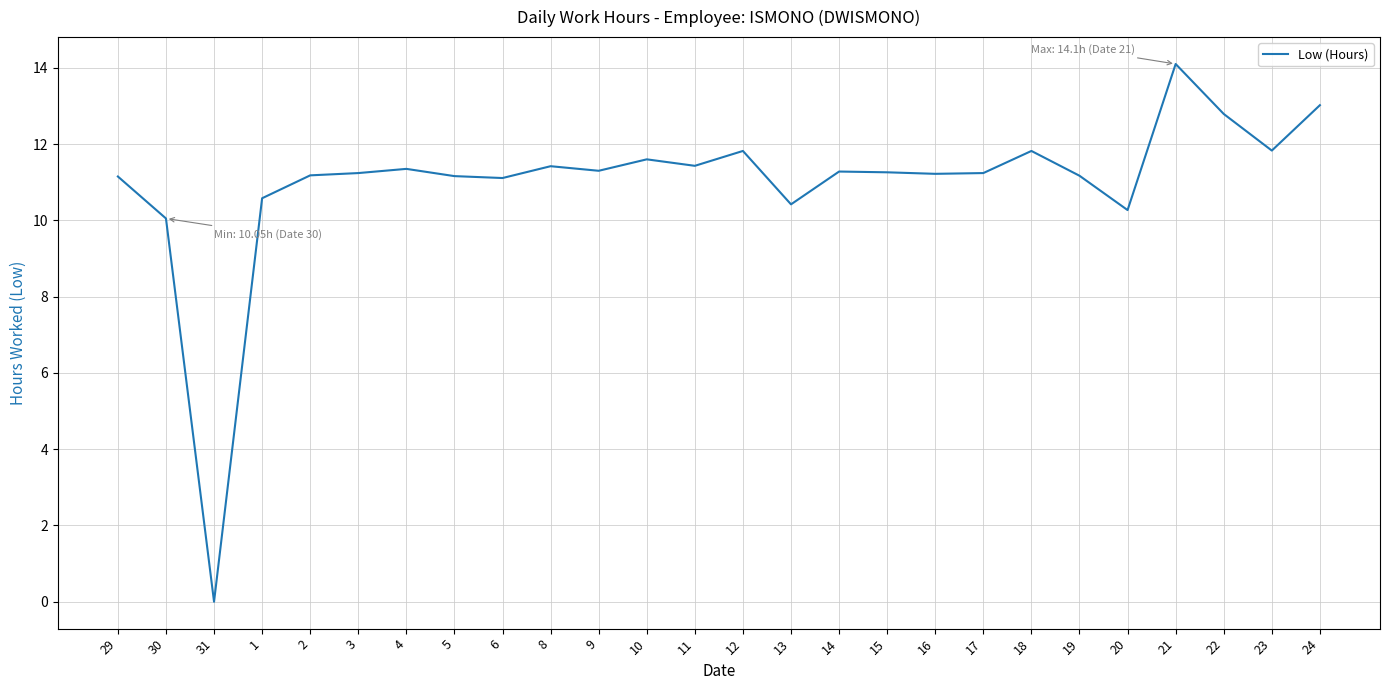

Does the chart have visible grid lines?

Yes